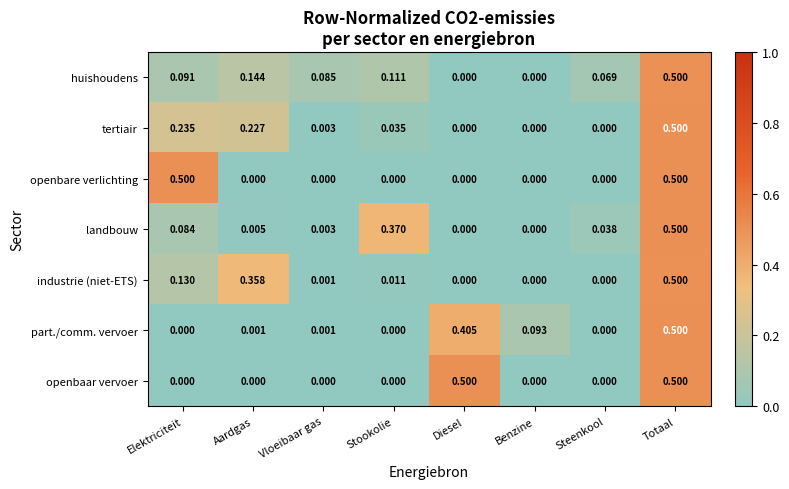

Is the value of openbare verlichting at Diesel greater than the value of openbaar vervoer at Totaal?

No